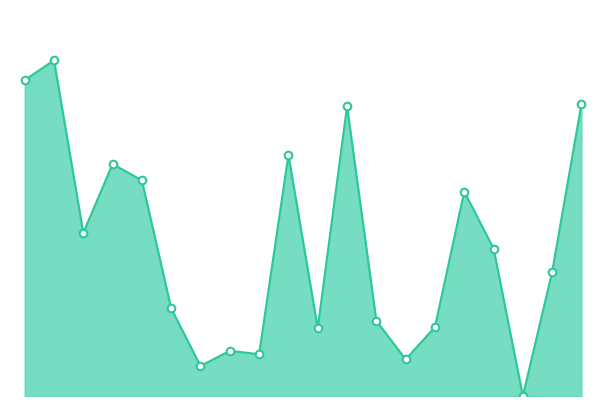

Is this an area chart (filled region under the line)?

Yes